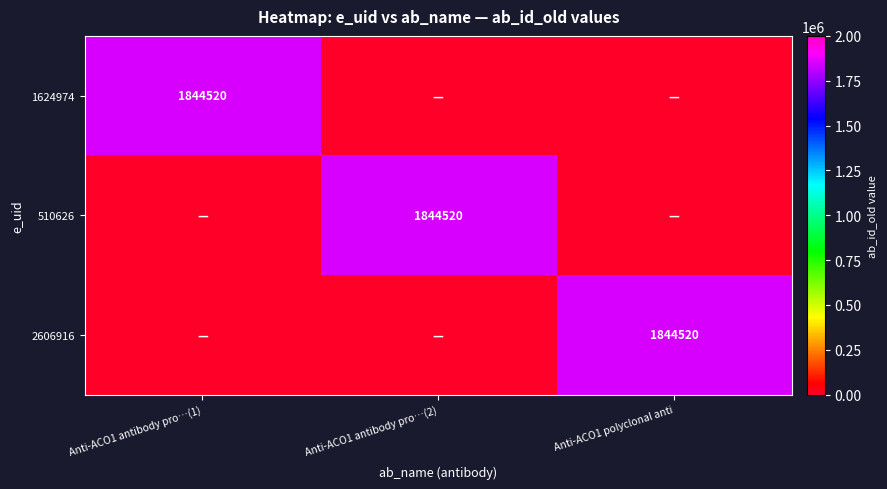

The value of 1624974 at Anti-ACO1 antibody pro…(1) is 1844520. True or false?

True